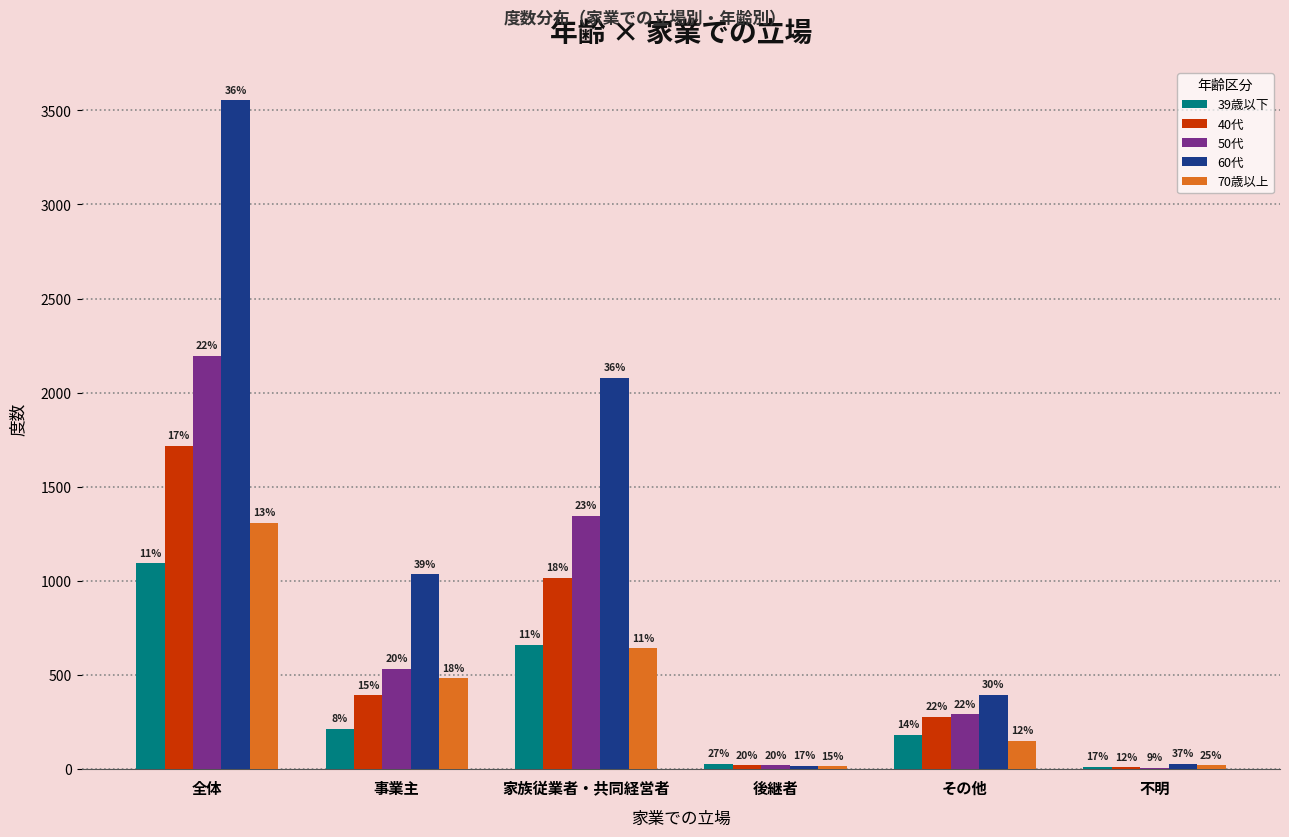

How many groups of bars are there?

6